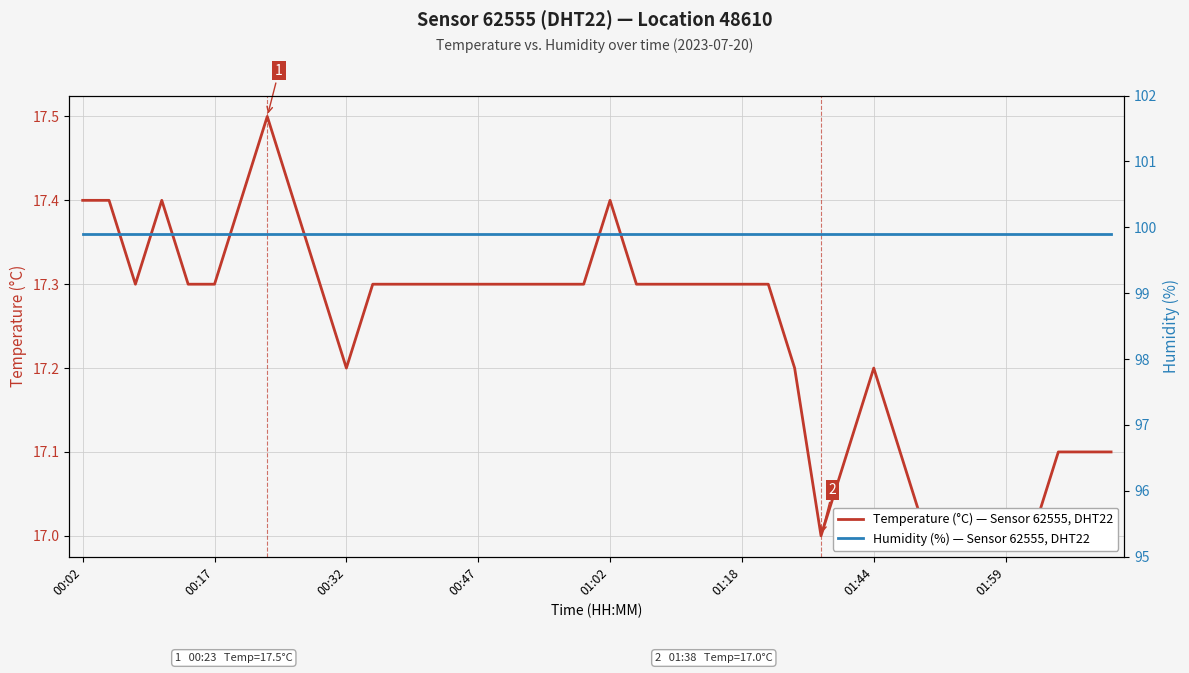

Reading left to right, list all the values displayed in this chart.

Temperature (°C) — Sensor 62555, DHT22: 17.4	17.4	17.3	17.4	17.3	17.3	17.4	17.5	17.4	17.3	17.2	17.3	17.3	17.3	17.3	17.3	17.3	17.3	17.3	17.3	17.4	17.3	17.3	17.3	17.3	17.3	17.3	17.2	17.0	17.1	17.2	17.1	17.0	17.0	17.0	17.0	17.0	17.1	17.1	17.1
Humidity (%) — Sensor 62555, DHT22: 99.9	99.9	99.9	99.9	99.9	99.9	99.9	99.9	99.9	99.9	99.9	99.9	99.9	99.9	99.9	99.9	99.9	99.9	99.9	99.9	99.9	99.9	99.9	99.9	99.9	99.9	99.9	99.9	99.9	99.9	99.9	99.9	99.9	99.9	99.9	99.9	99.9	99.9	99.9	99.9